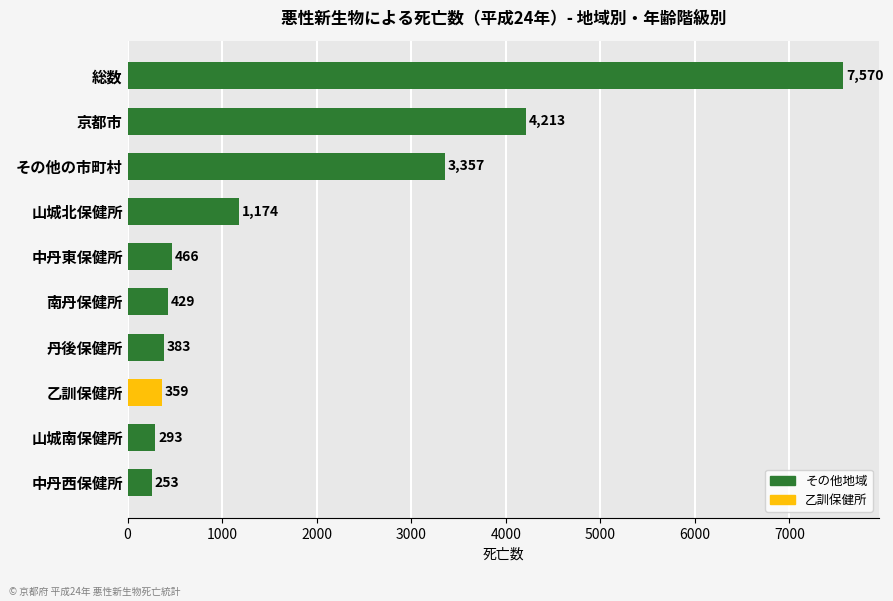

At which label is the value closest to 3911?

京都市